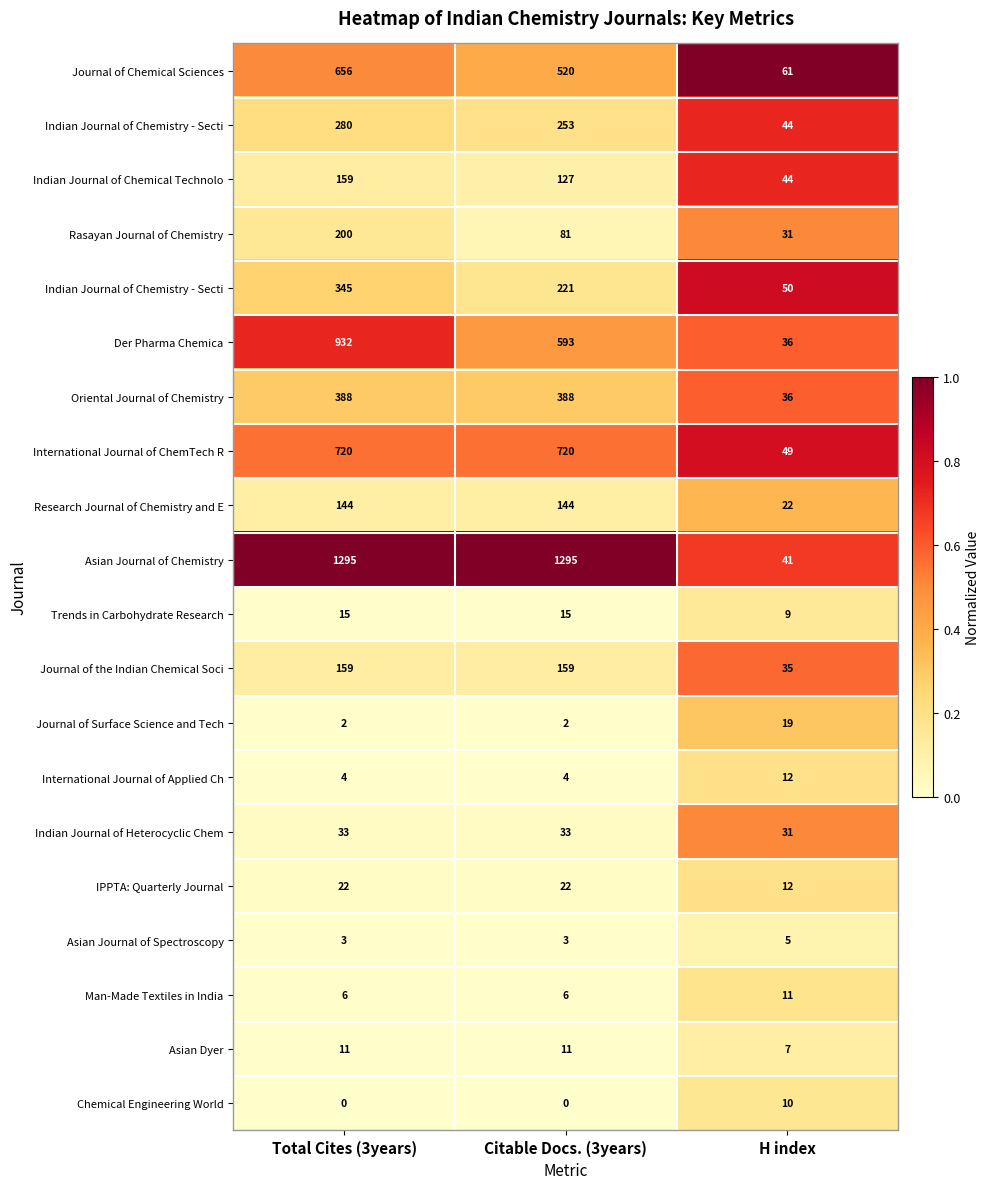

How many distinct data groups are displayed?

20